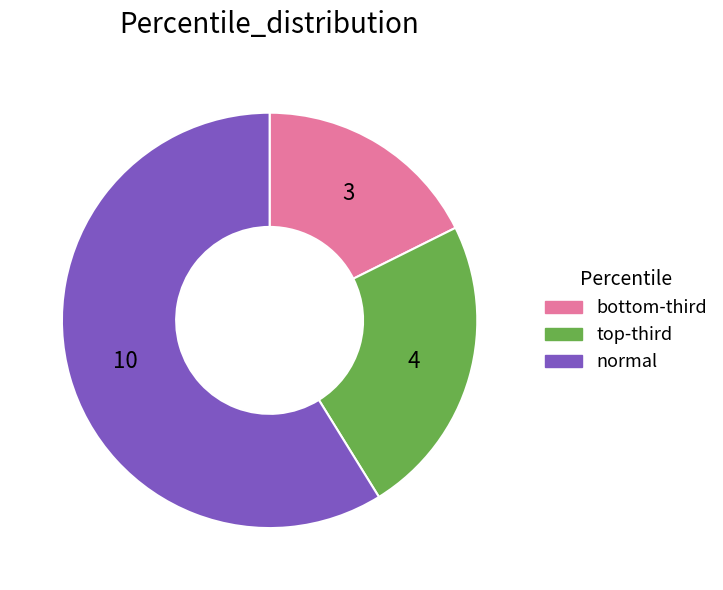

Count the number of slices in the pie.

3